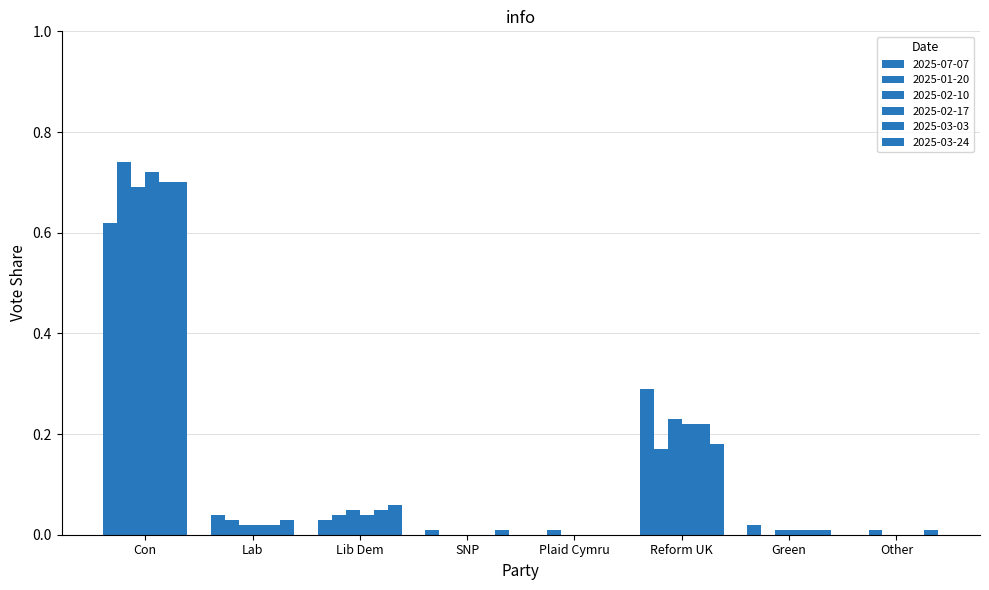

Are the bars grouped side by side (vs. stacked)?

Yes